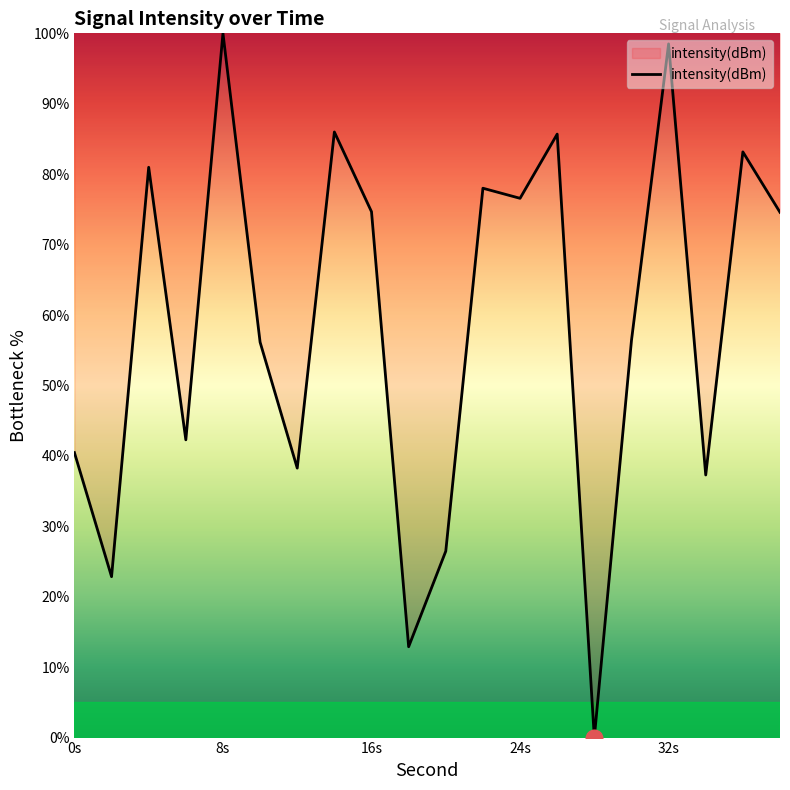

What is the greatest value displayed?

100.0